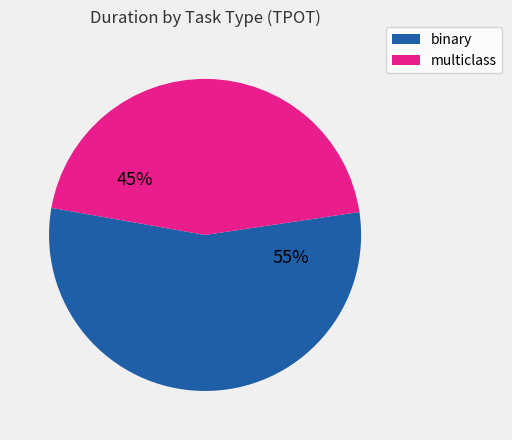

Does any single category account for the majority?

Yes